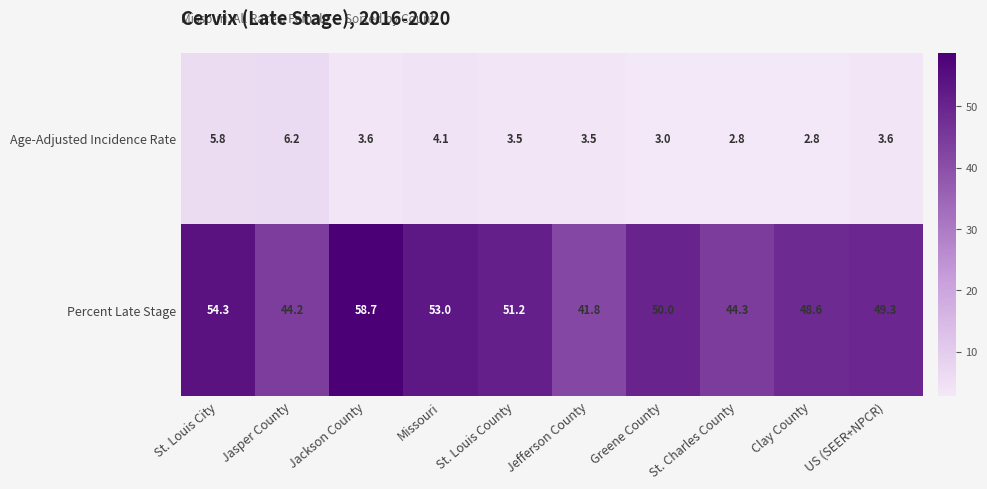

How many categories are shown in the chart?

10